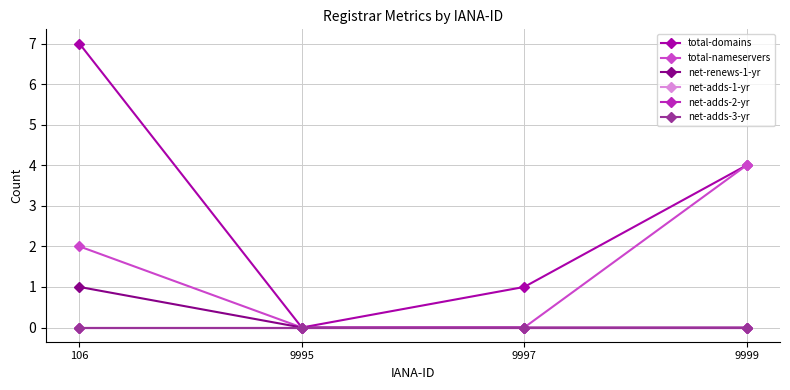

Does the chart have visible grid lines?

Yes